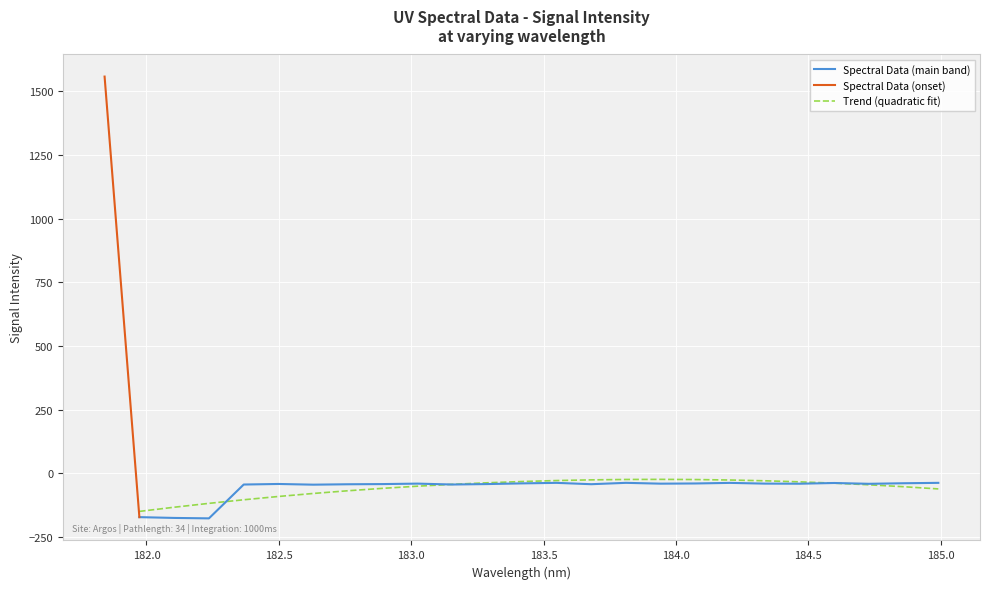

Is it true that the value at 183.5488263418 is -37.7?

True